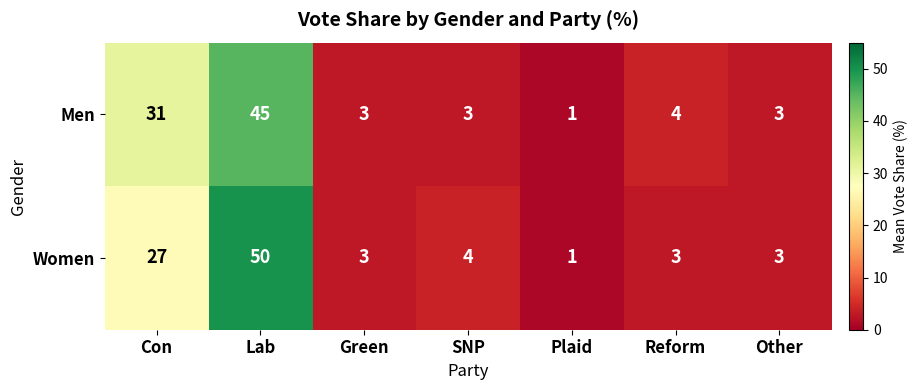

List the series in order of their overall mean, highest first.

Women, Men